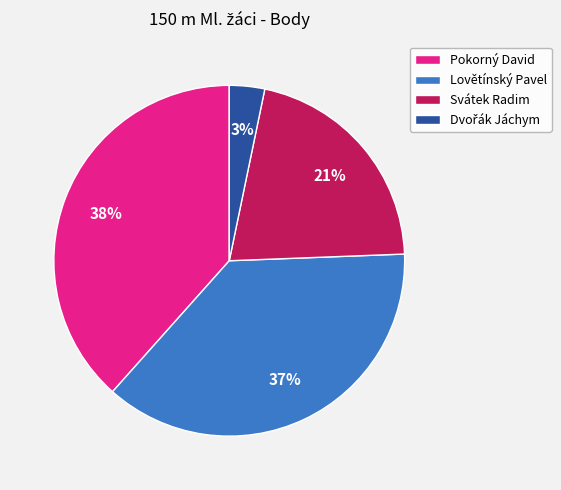

To the nearest percent, what is the average slice percentage?

25%